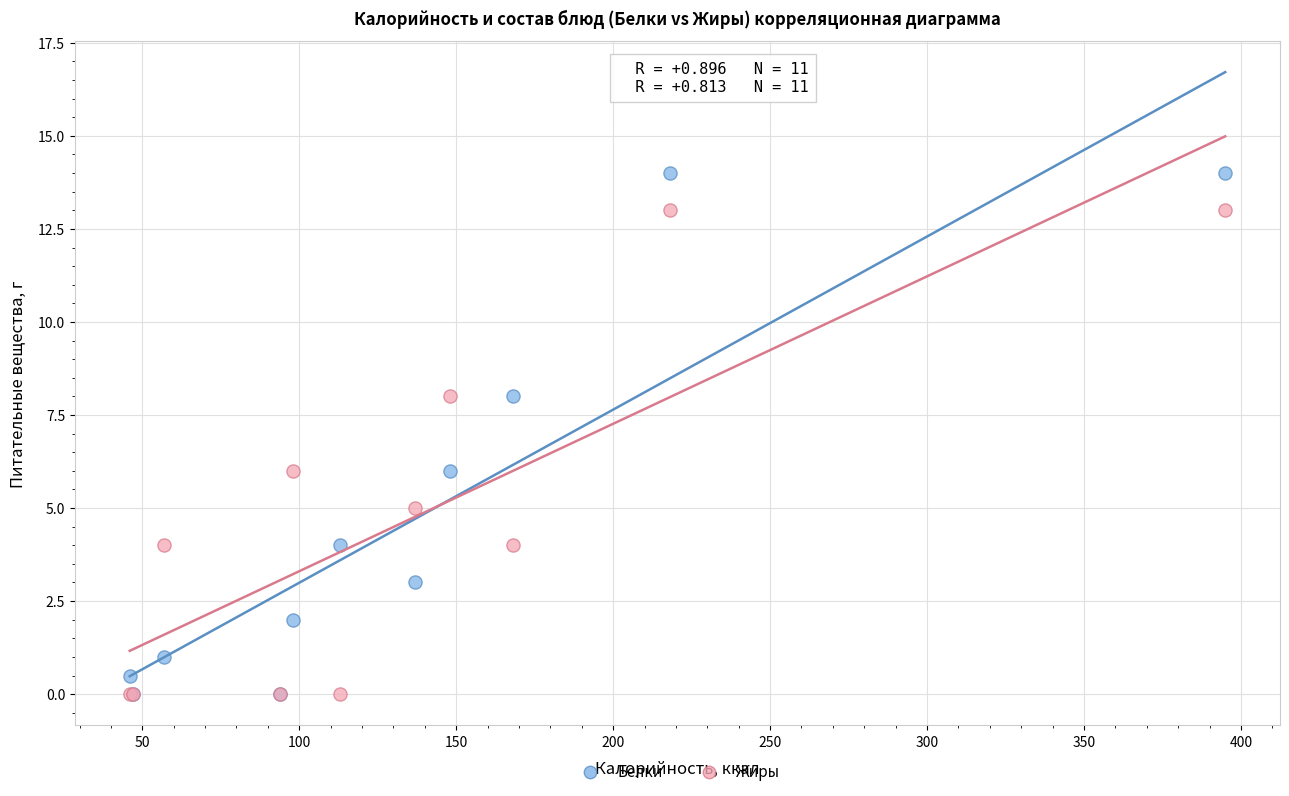

What are all the series names shown in the legend?

Белки, Жиры